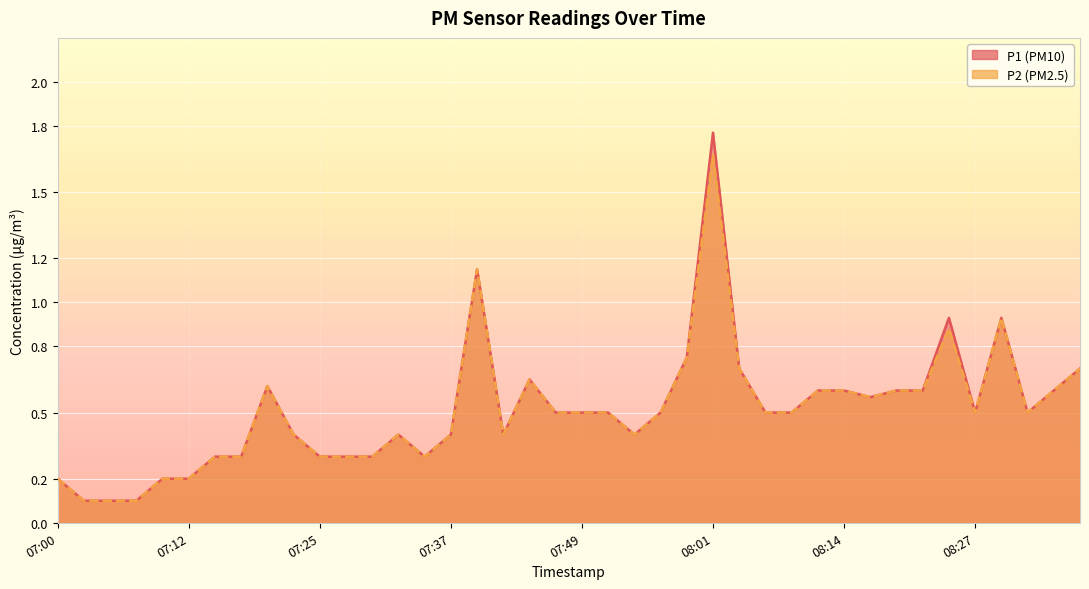

What is the average value of the P2 series?

0.5